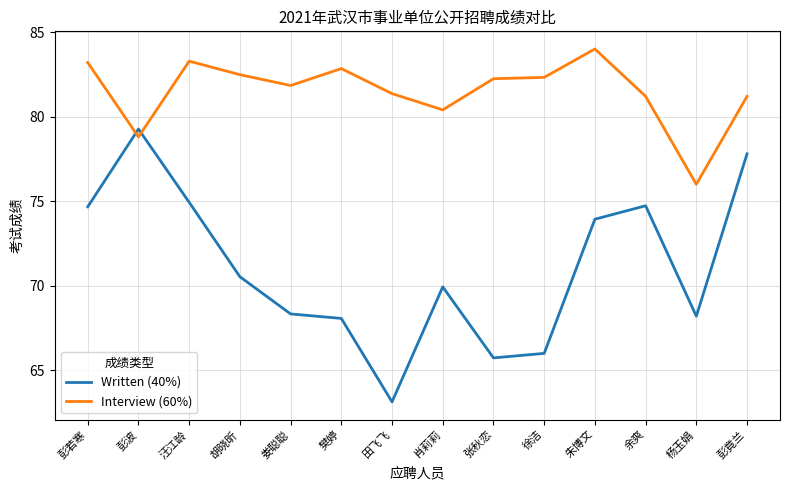

What position from the right is 彭若寒?

14